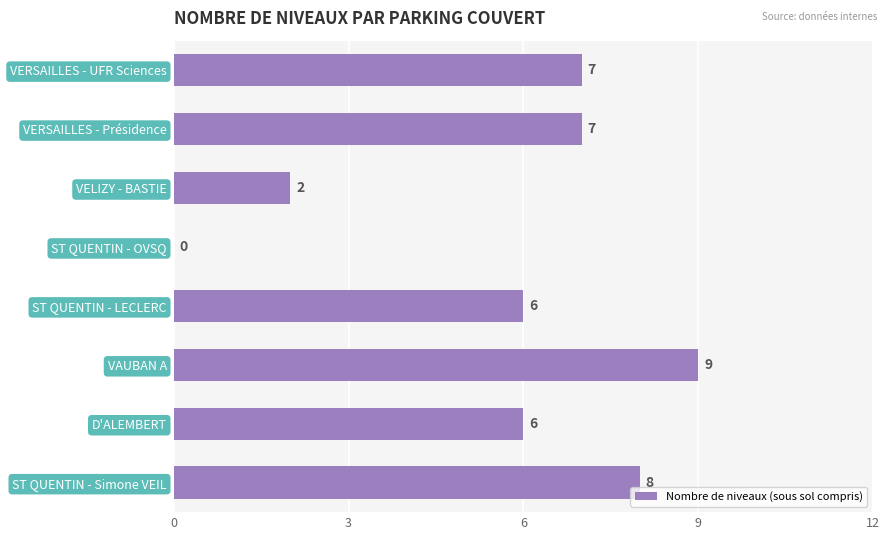

What is the sum of all Nombre de niveaux (sous sol compris) values?

45